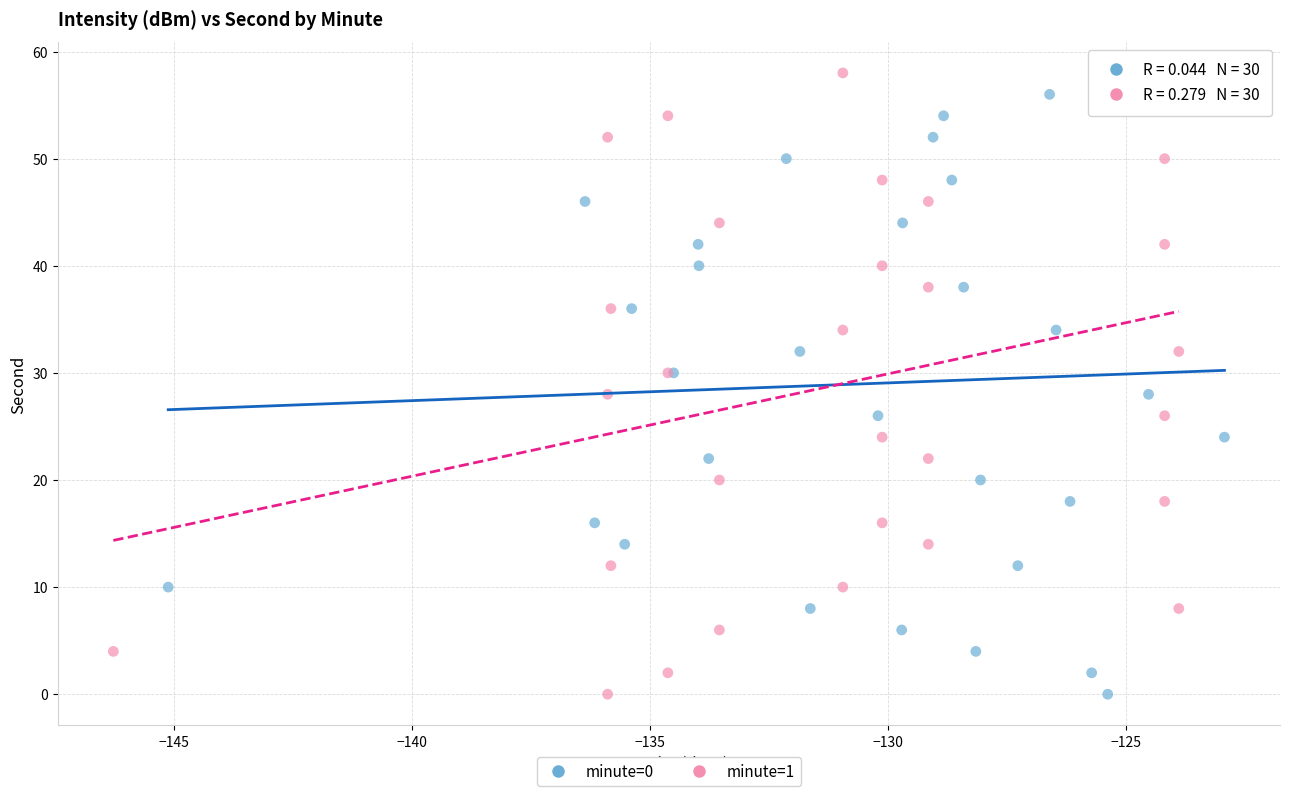

What are all the series names shown in the legend?

minute=0, minute=1